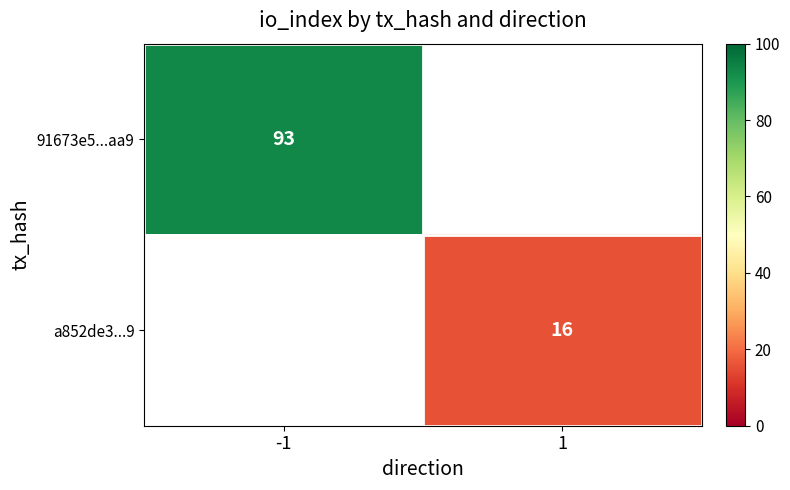

The value of 91673e5...aa9 at -1 is 93. True or false?

True